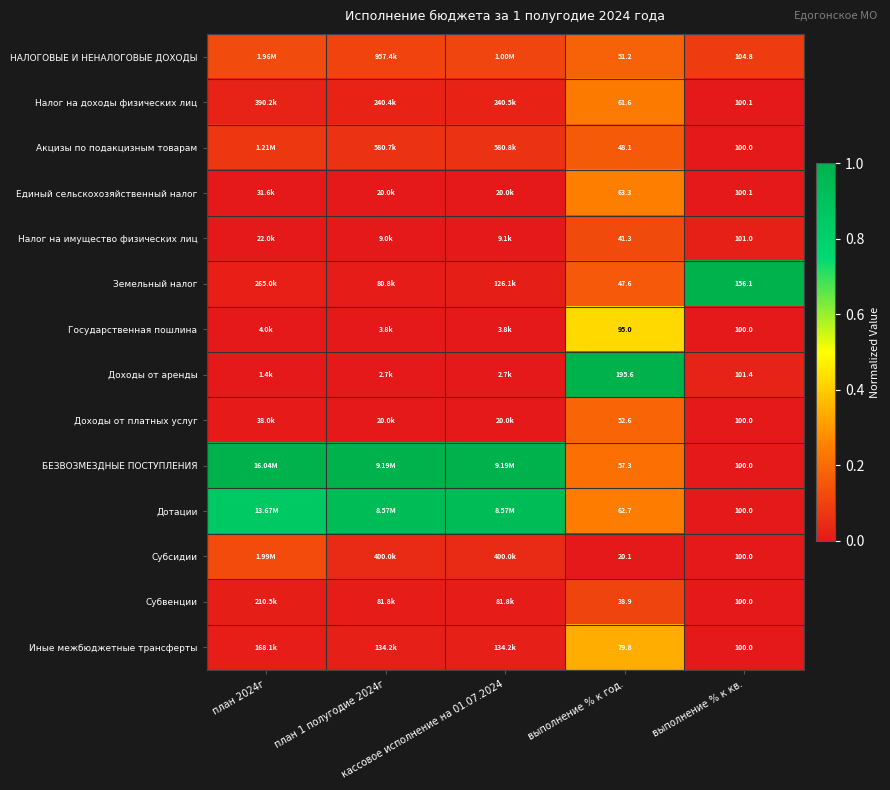

What is the average value of the БЕЗВОЗМЕЗДНЫЕ ПОСТУПЛЕНИЯ series?

0.6